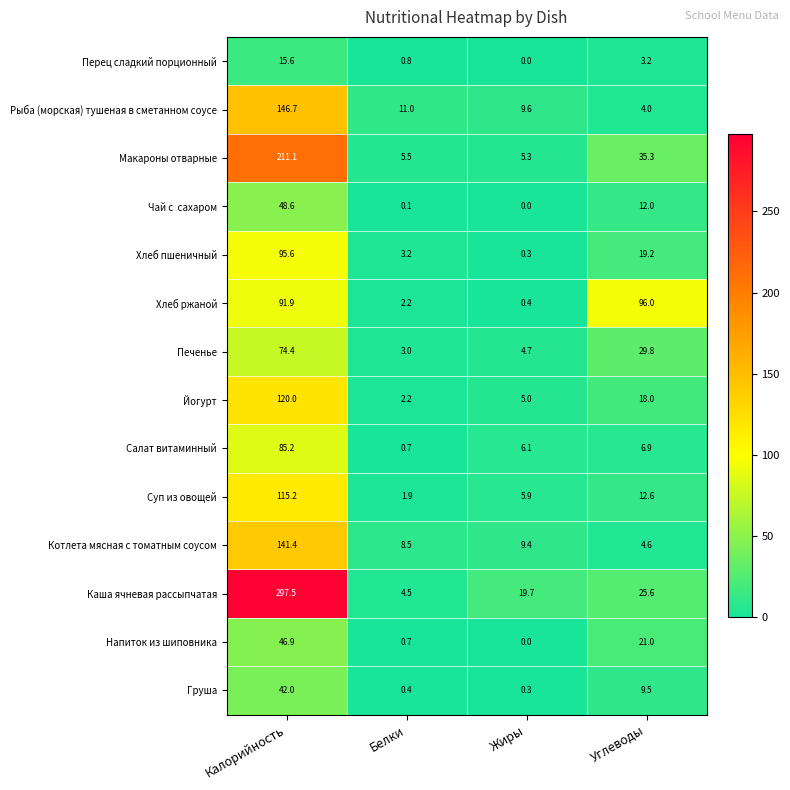

Which series has the widest spread of values?

Каша ячневая рассыпчатая